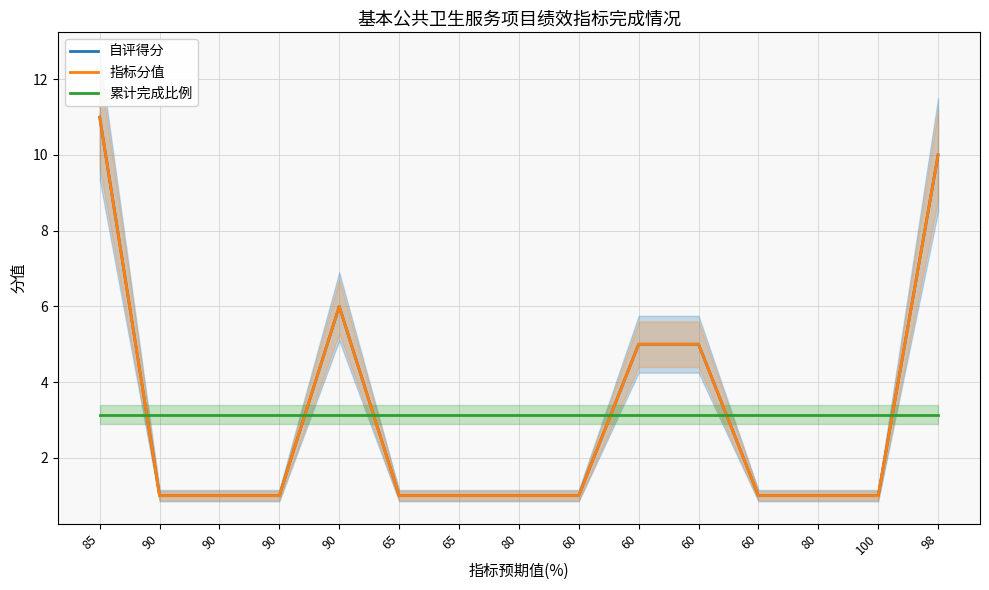

How many times do 指标分值 and 累计完成比例 cross each other?

6